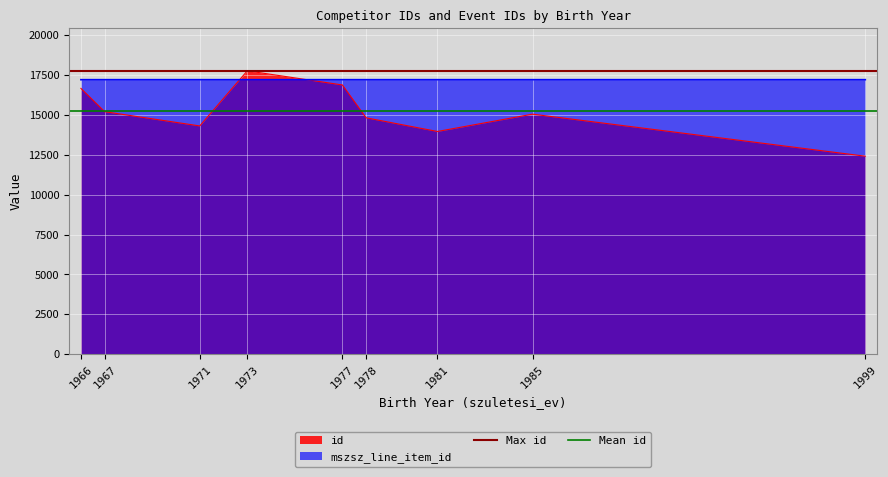

What is the average value of the Mean id series?

15219